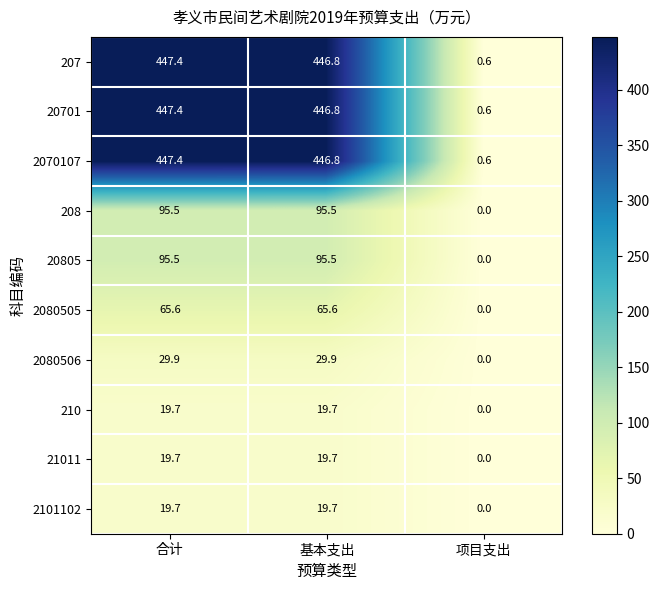

What is the difference between the maximum and minimum values in the 2080506 series?

29.9